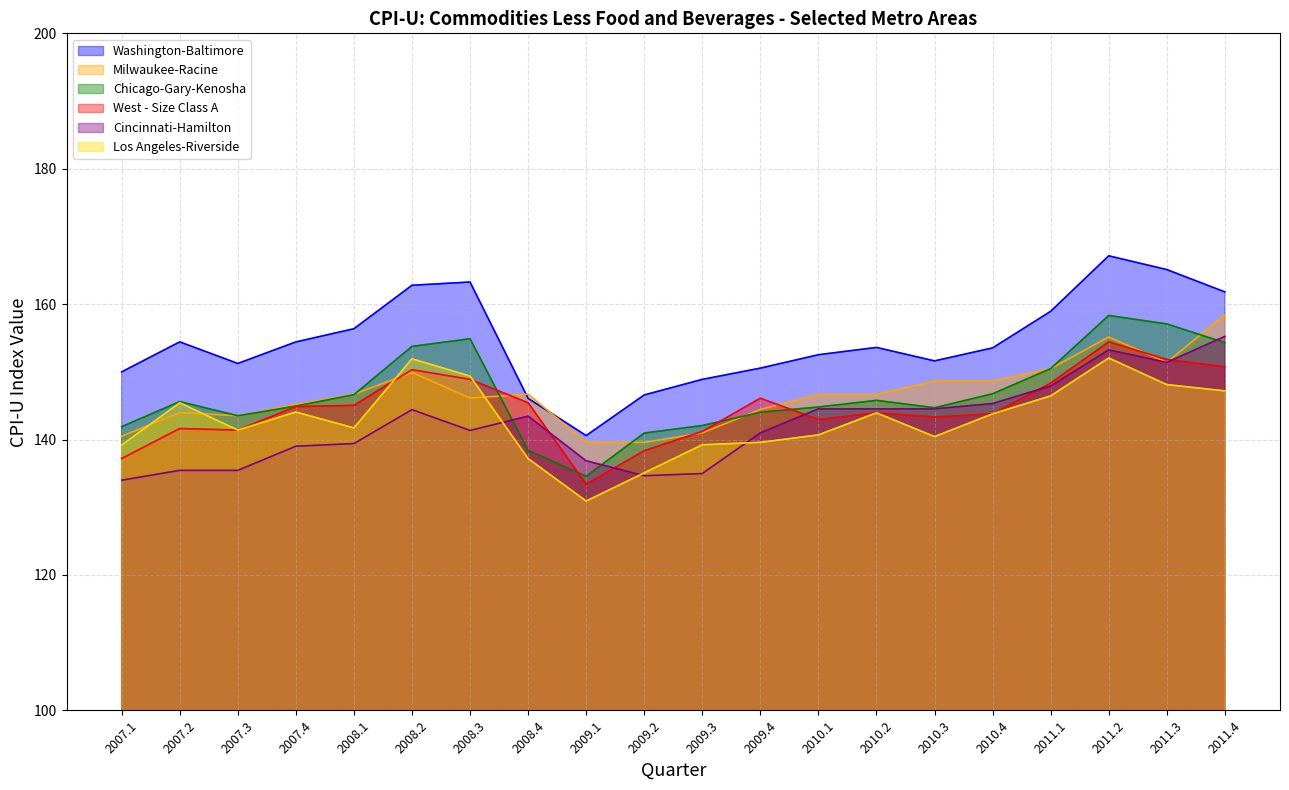

The West - Size Class A series shows 216.4 at 2008.2. True or false?

False